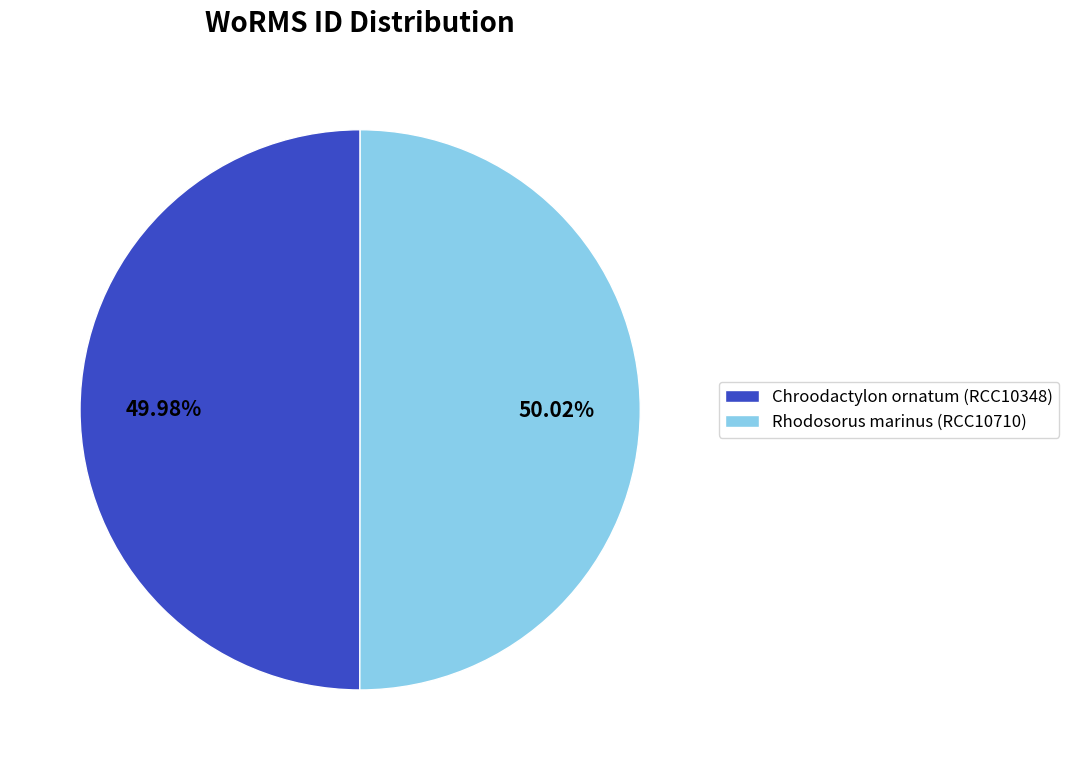

How many slices are in this pie chart?

2